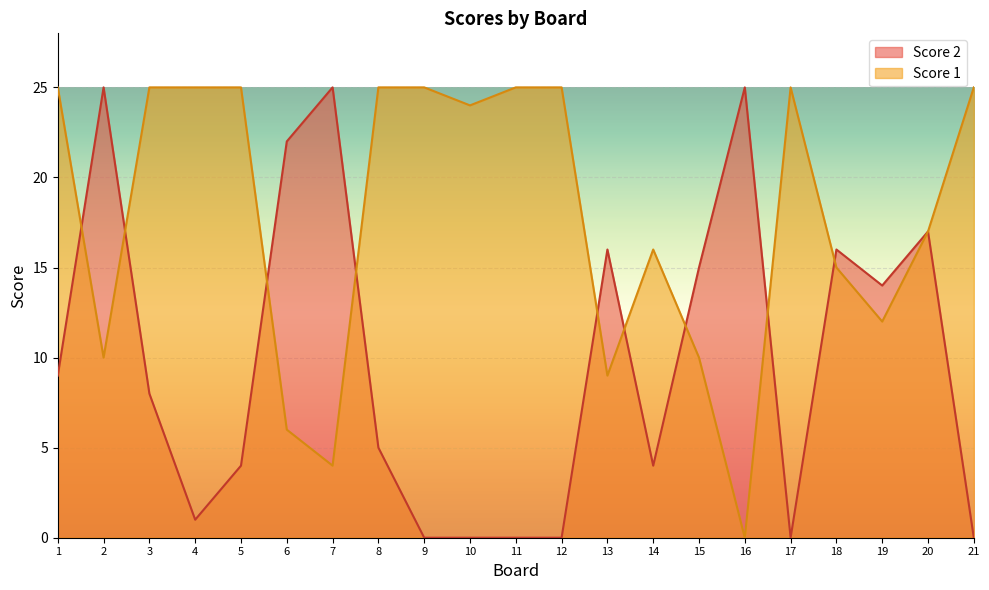

True or false: Score 2 has a value of 16 at 7.

False